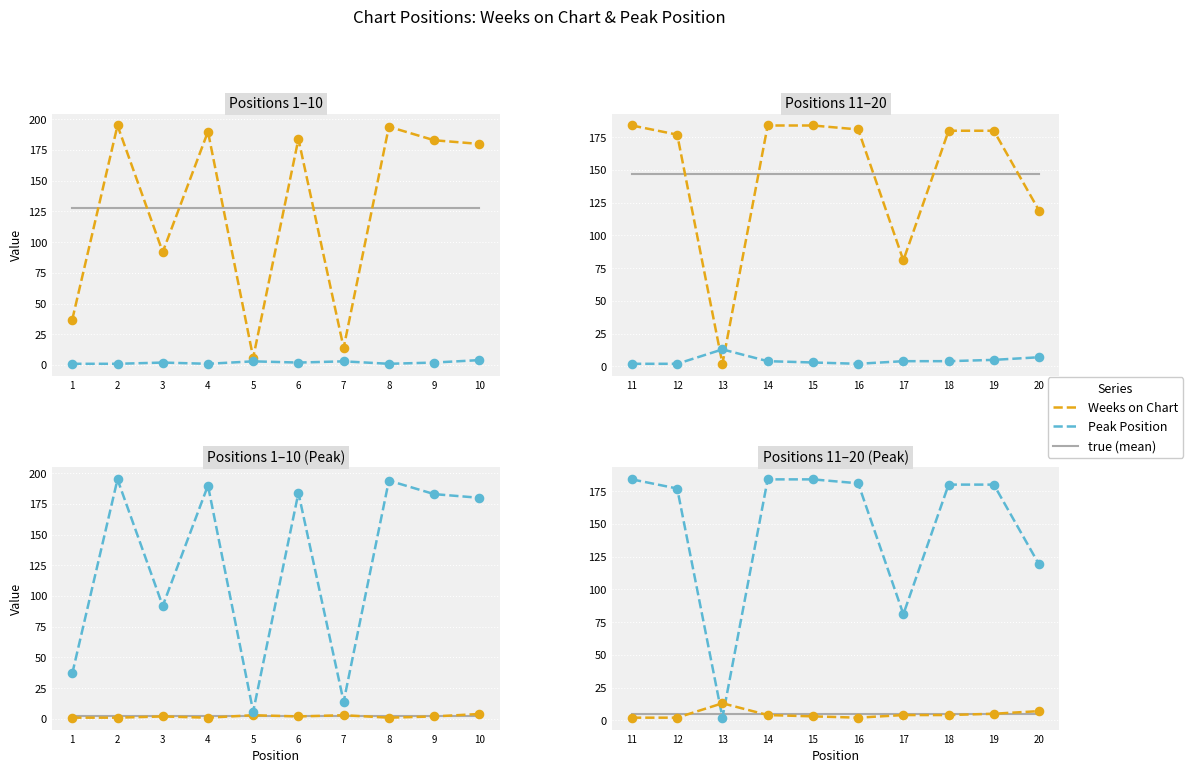

What are all the series names shown in the legend?

Weeks on Chart, Peak Position, true (mean)